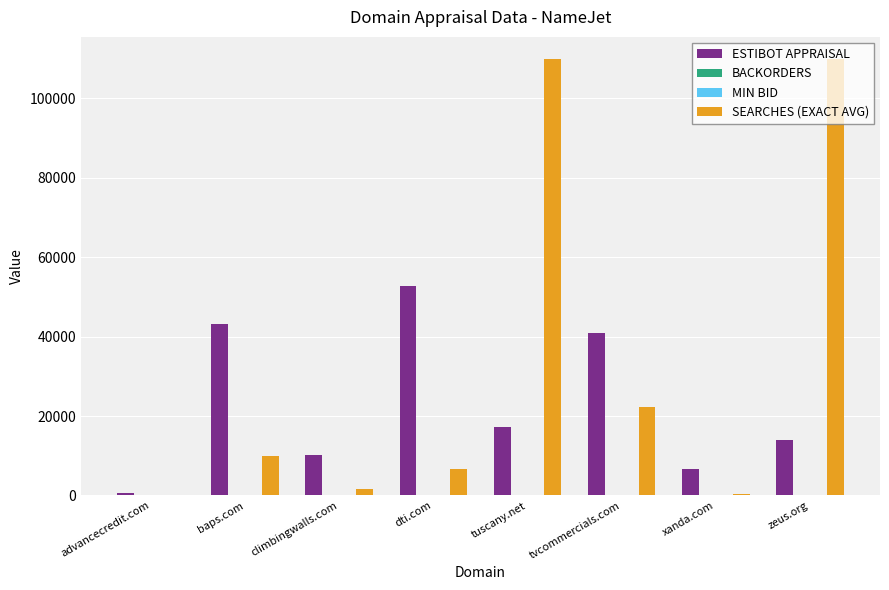

Which series has the largest total across all categories?

SEARCHES (EXACT AVG)